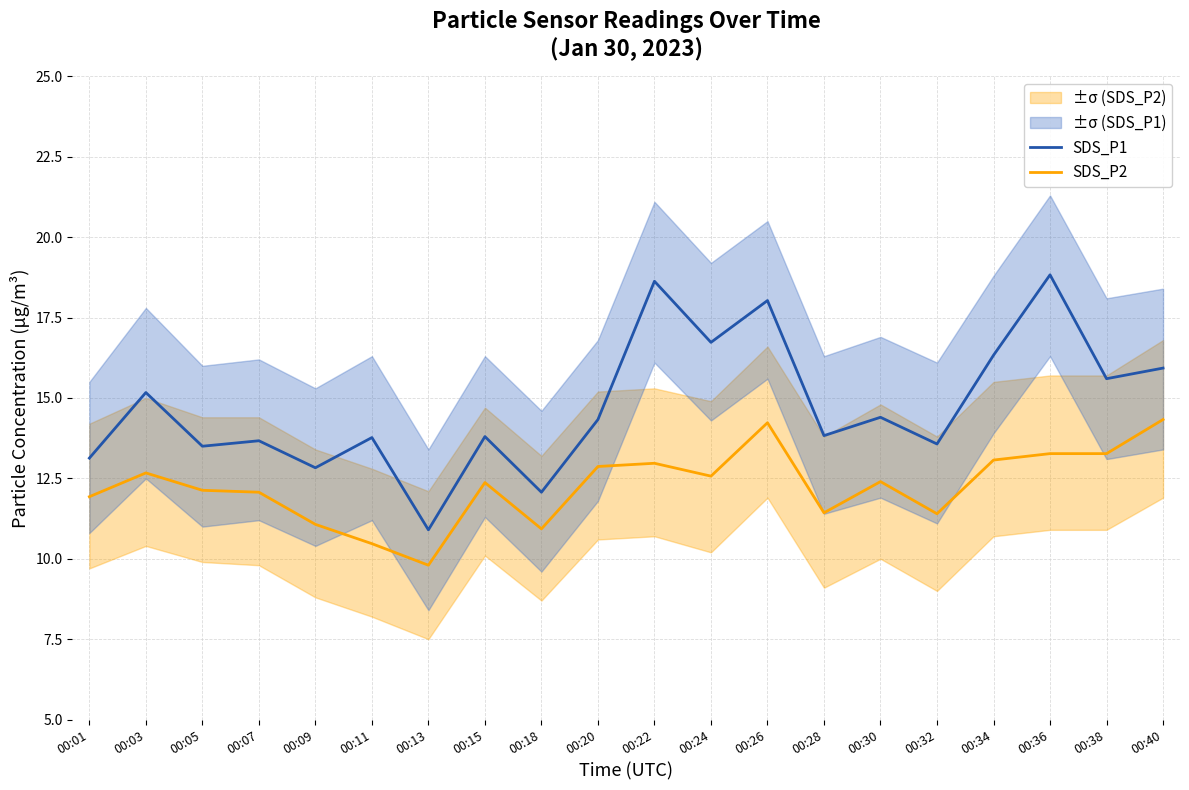

Which label corresponds to the smallest value in the chart?

00:13